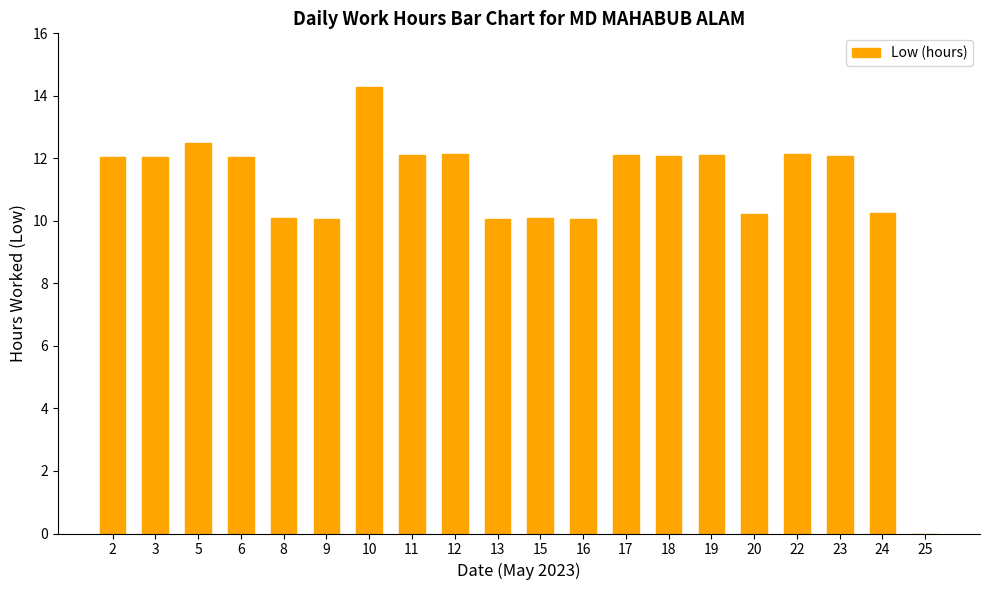

Which category has the highest value across all series?

10